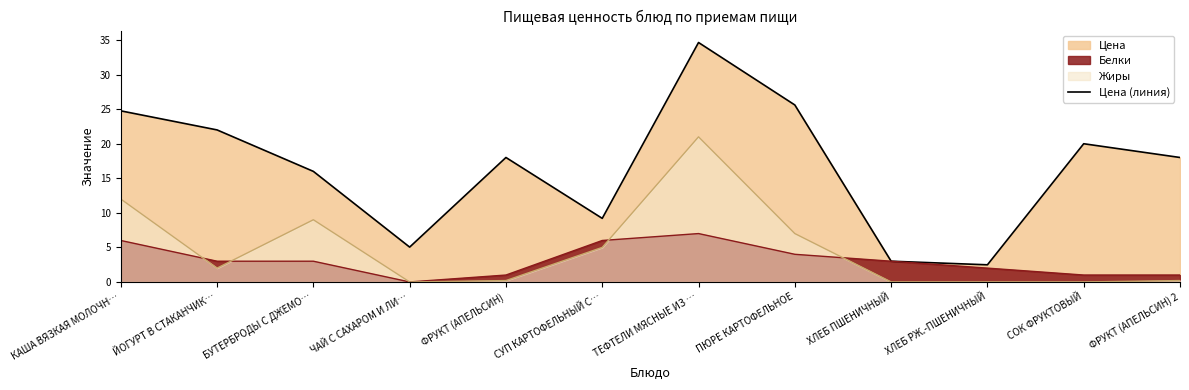

Approximately how many times larger is the value at ТЕФТЕЛИ МЯСНЫЕ ИЗ … compared to ЧАЙ С САХАРОМ И ЛИ…?

6.9